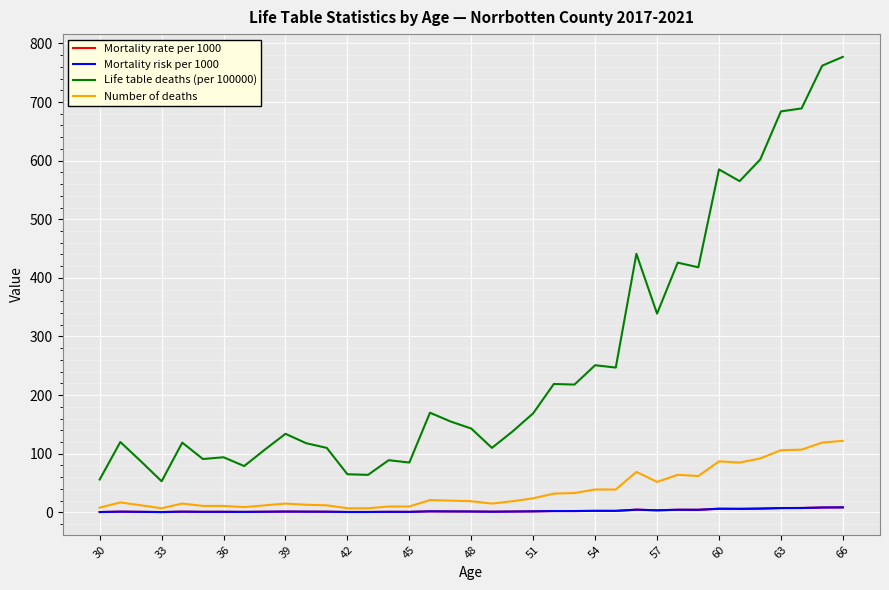

Which series has the largest total across all categories?

Life table deaths (per 100000)